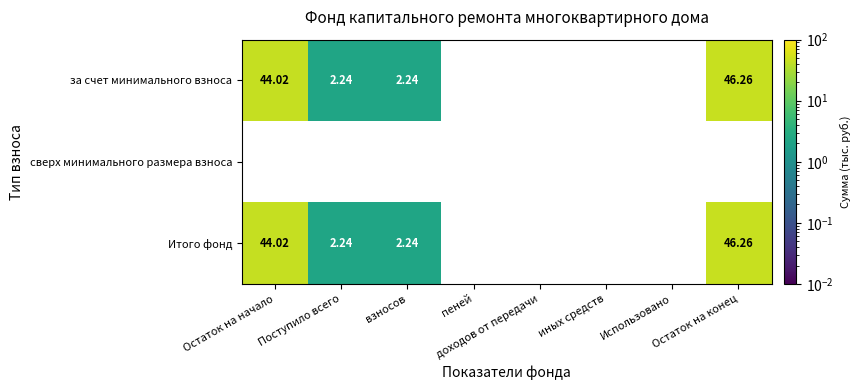

What is the greatest value displayed?

46.3